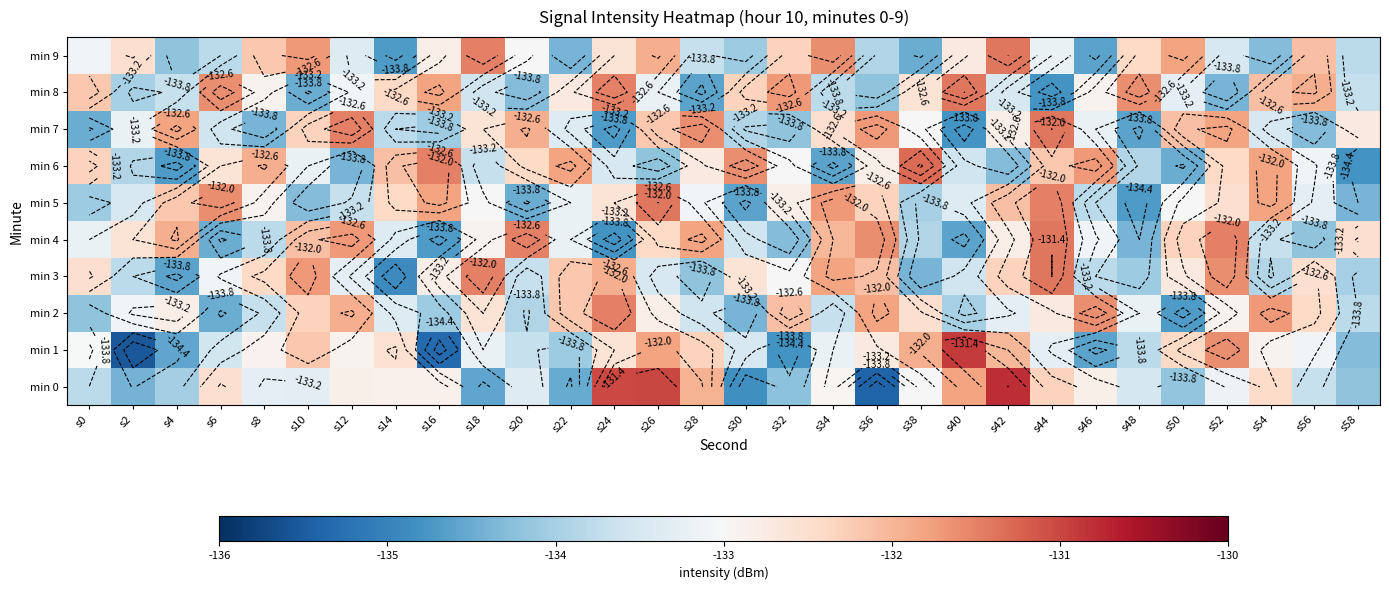

At s16, list the series in order from smallest to largest.

min 1, min 4, min 2, min 7, min 0, min 3, min 9, min 5, min 8, min 6